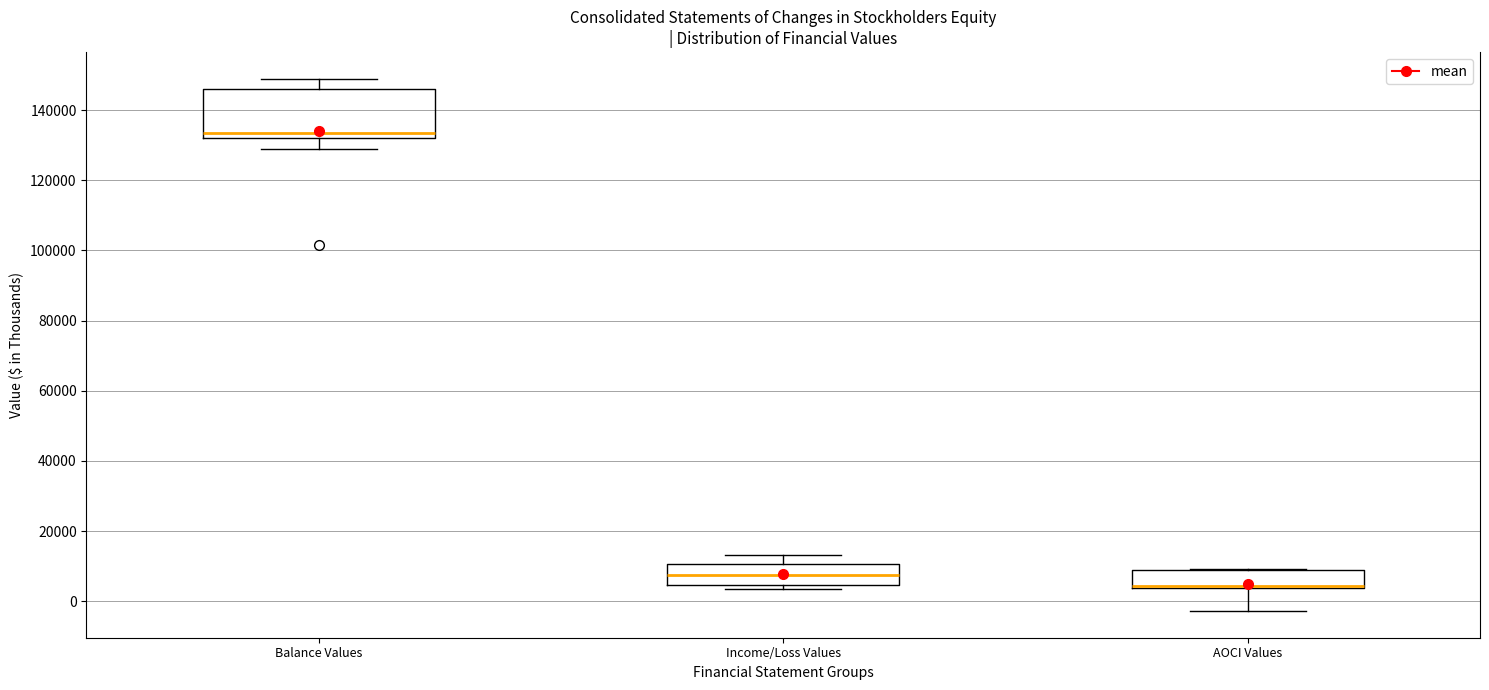

Reading left to right, read every box against the y-axis: the position of its median line, the range the box covers, and the ends of its whiskers. The values are not printed on the chart, so give them approximately, as read against the axis.

Balance Values: median 134000, box 132000 to 146000, whiskers 128000 to 148000
Income/Loss Values: median 8000, box 4000 to 10000, whiskers 4000 (just below the box's lower edge) to 14000
AOCI Values: median 4000 (drawn on the box's lower edge), box 4000 to 8000, whiskers -2000 to 10000